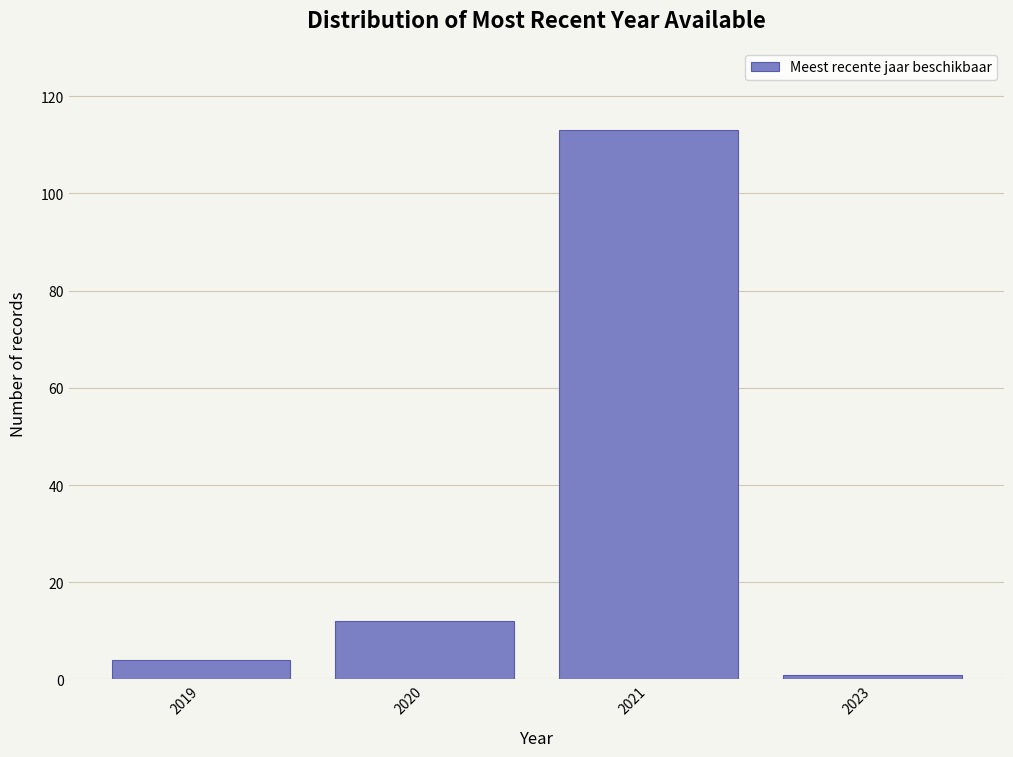

Reading left to right, transcribe all the data shown in this chart.

4	12	113	1